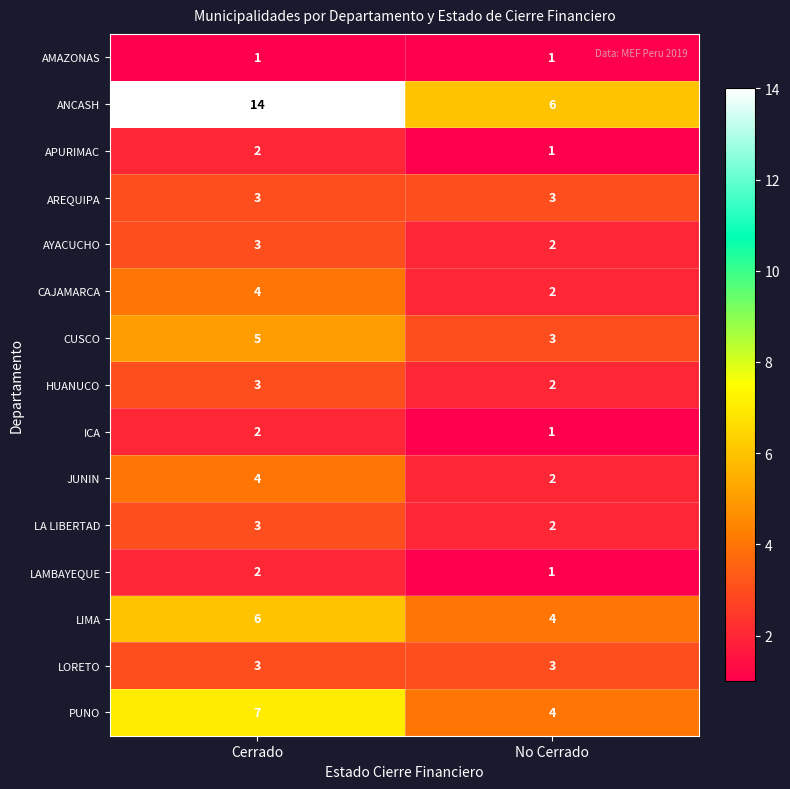

Which series has the largest range (max minus min)?

ANCASH